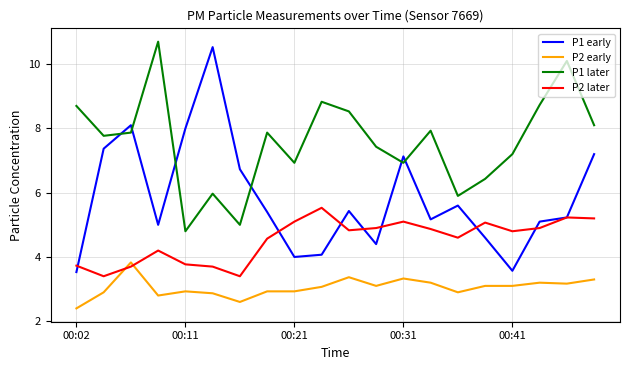

What is the minimum value shown in the chart?

2.4